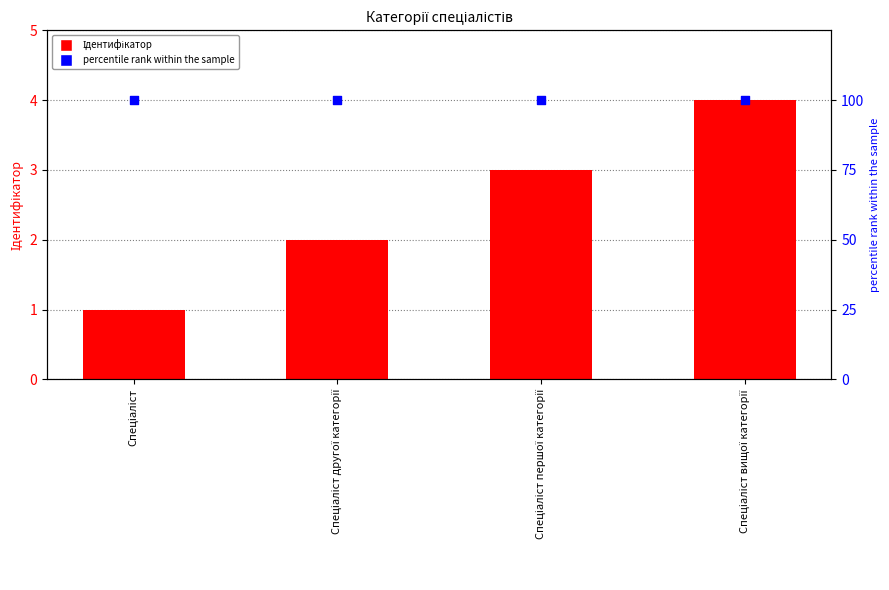

Which series reaches the maximum Y coordinate?

percentile rank within the sample